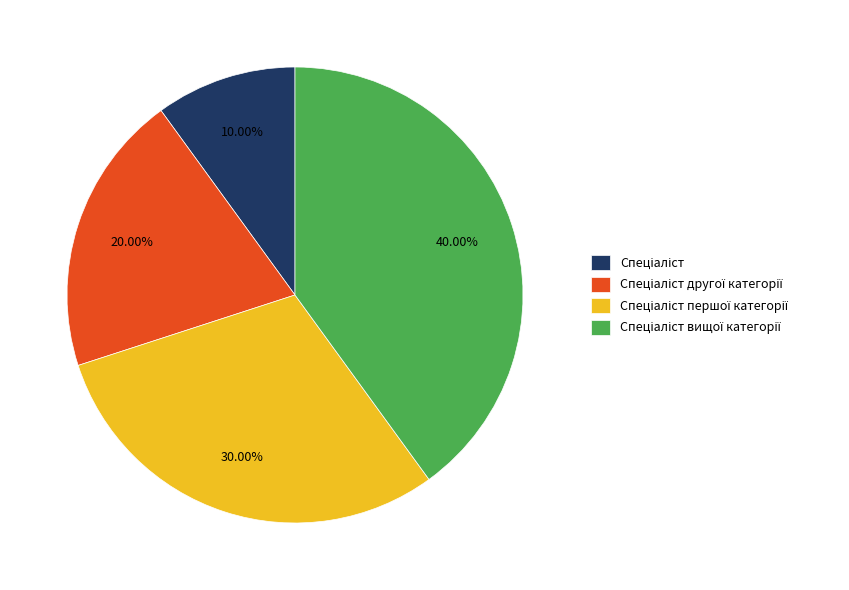

Is there a majority slice in this chart?

No